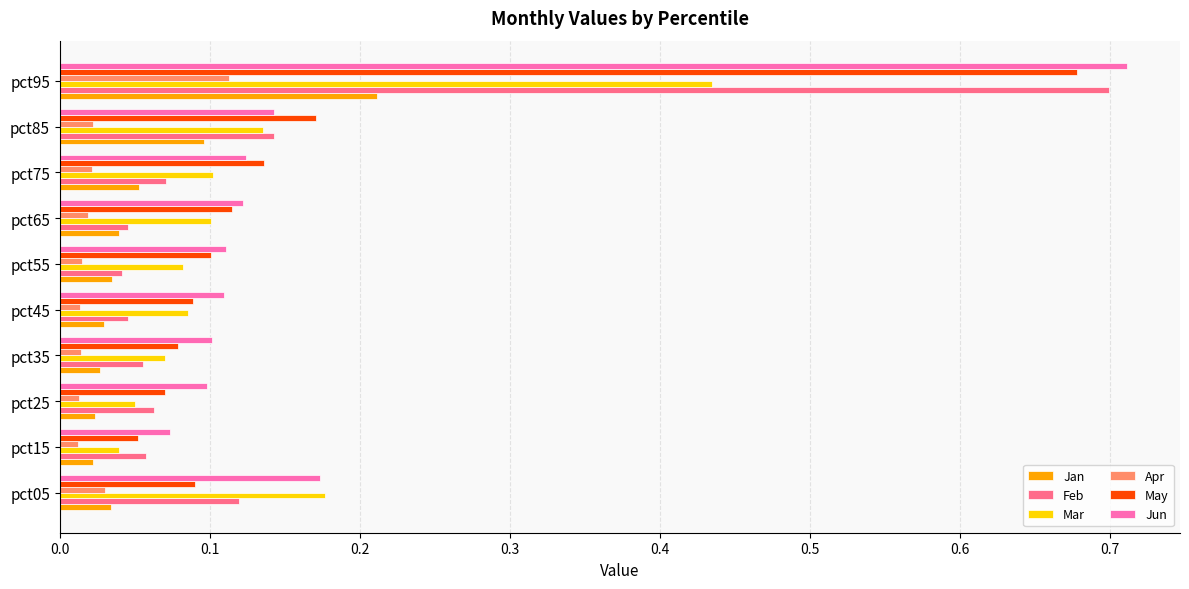

What are all the series names shown in the legend?

Jan, Feb, Mar, Apr, May, Jun